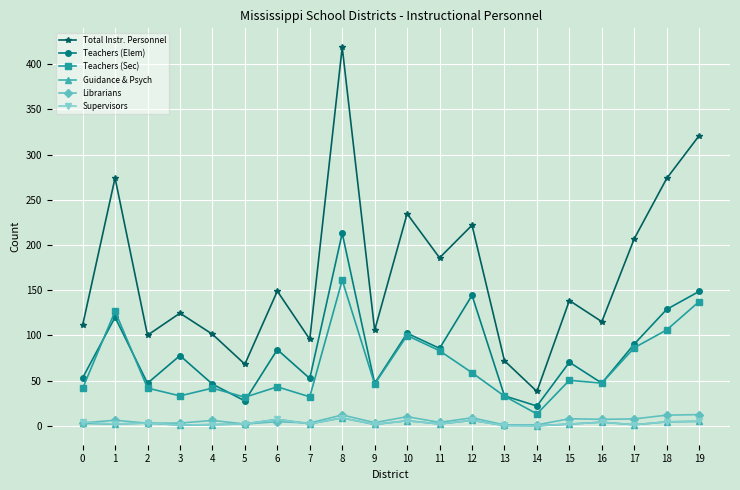

True or false: Librarians has a value of 7.6 at 17.

True